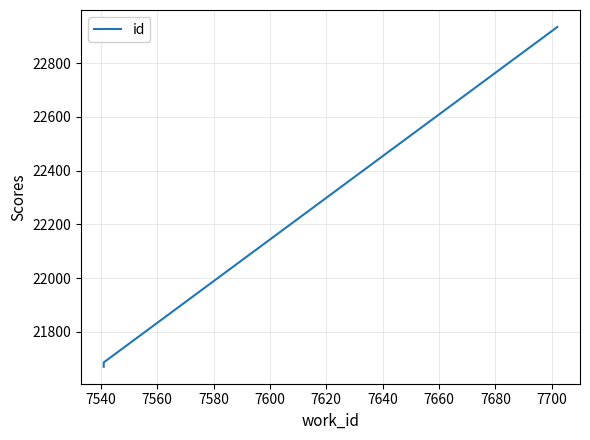

Is it true that the value at 7540 is 35490?

False